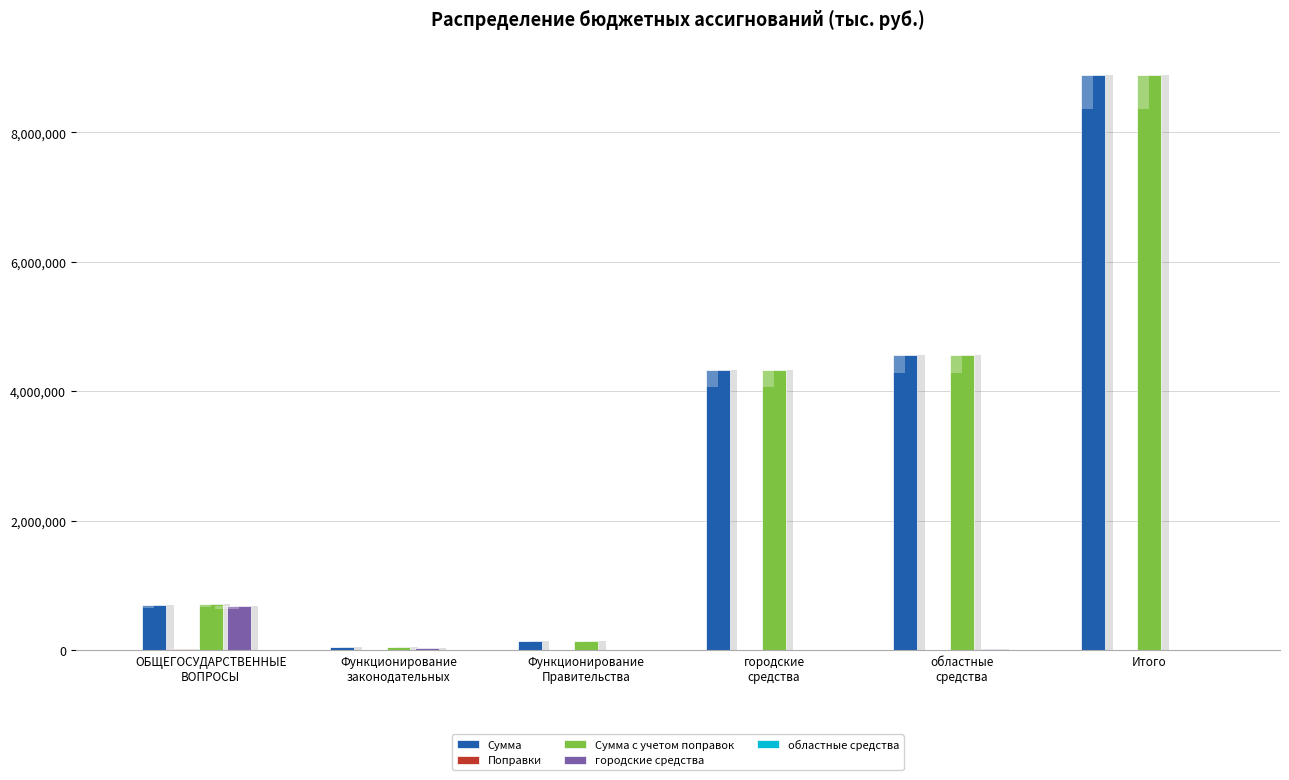

How many bars are there in total?

30